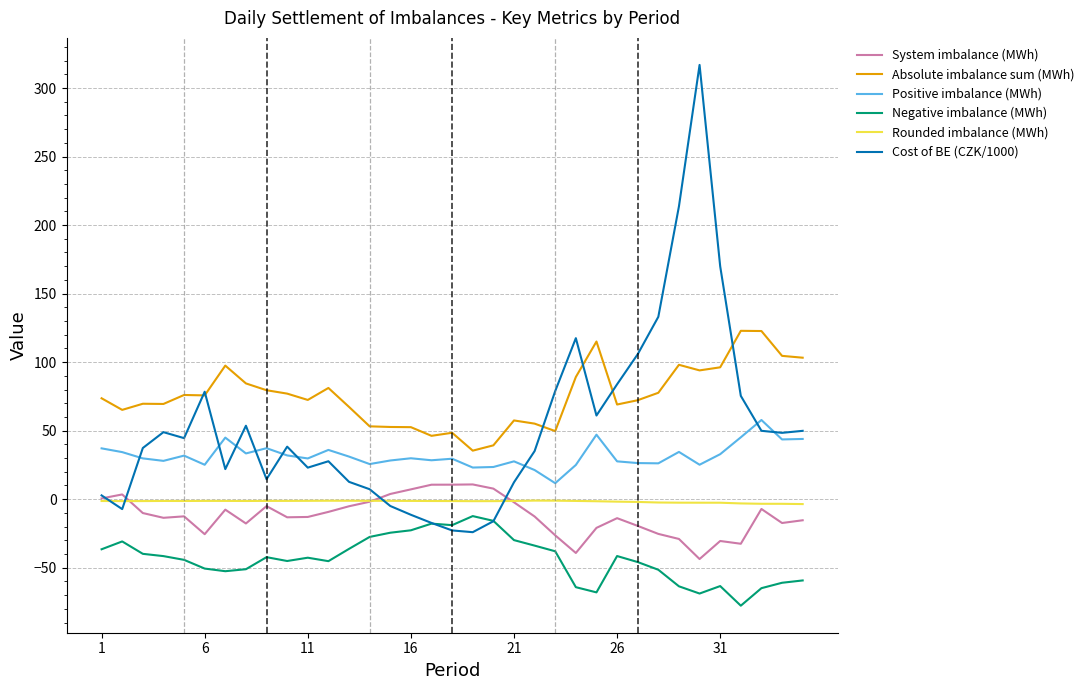

What is the highest value of the System imbalance (MWh) series?

10.8